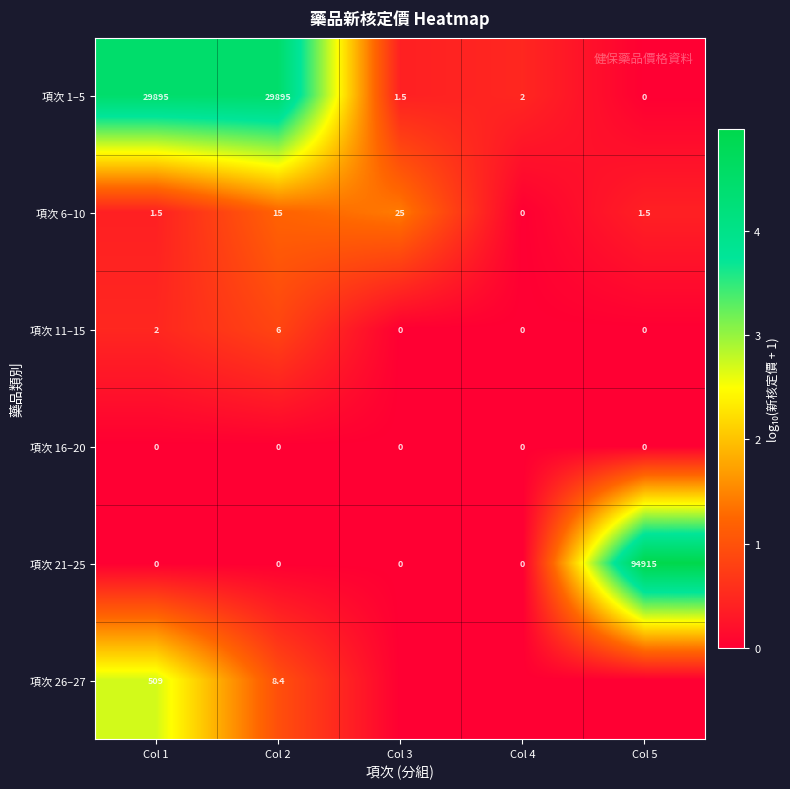

What is the maximum value for 項次 6–10?

25.0